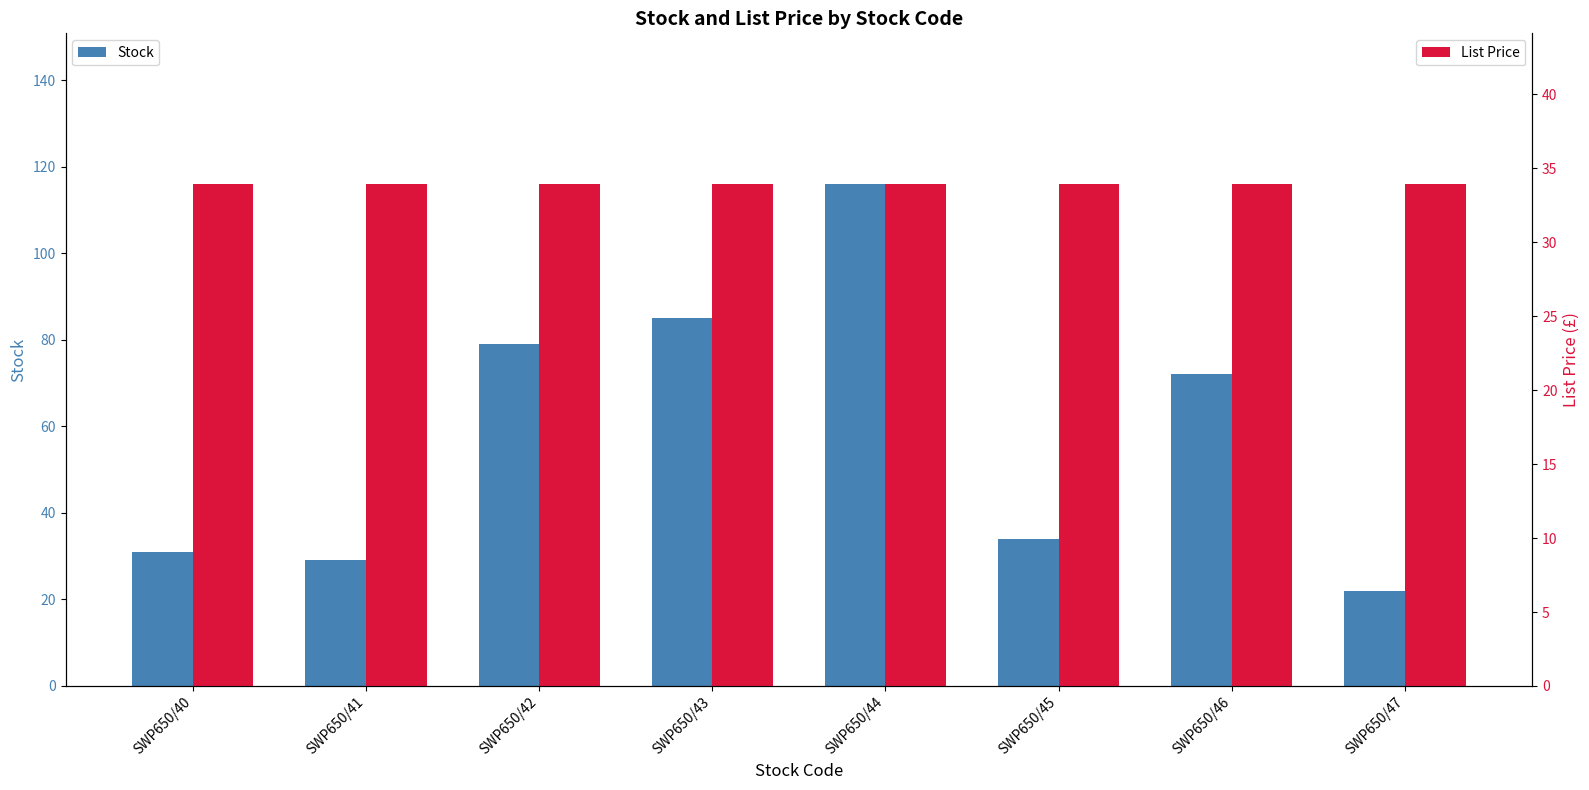

True or false: Stock has a value of 15.4 at SWP650/45.

False